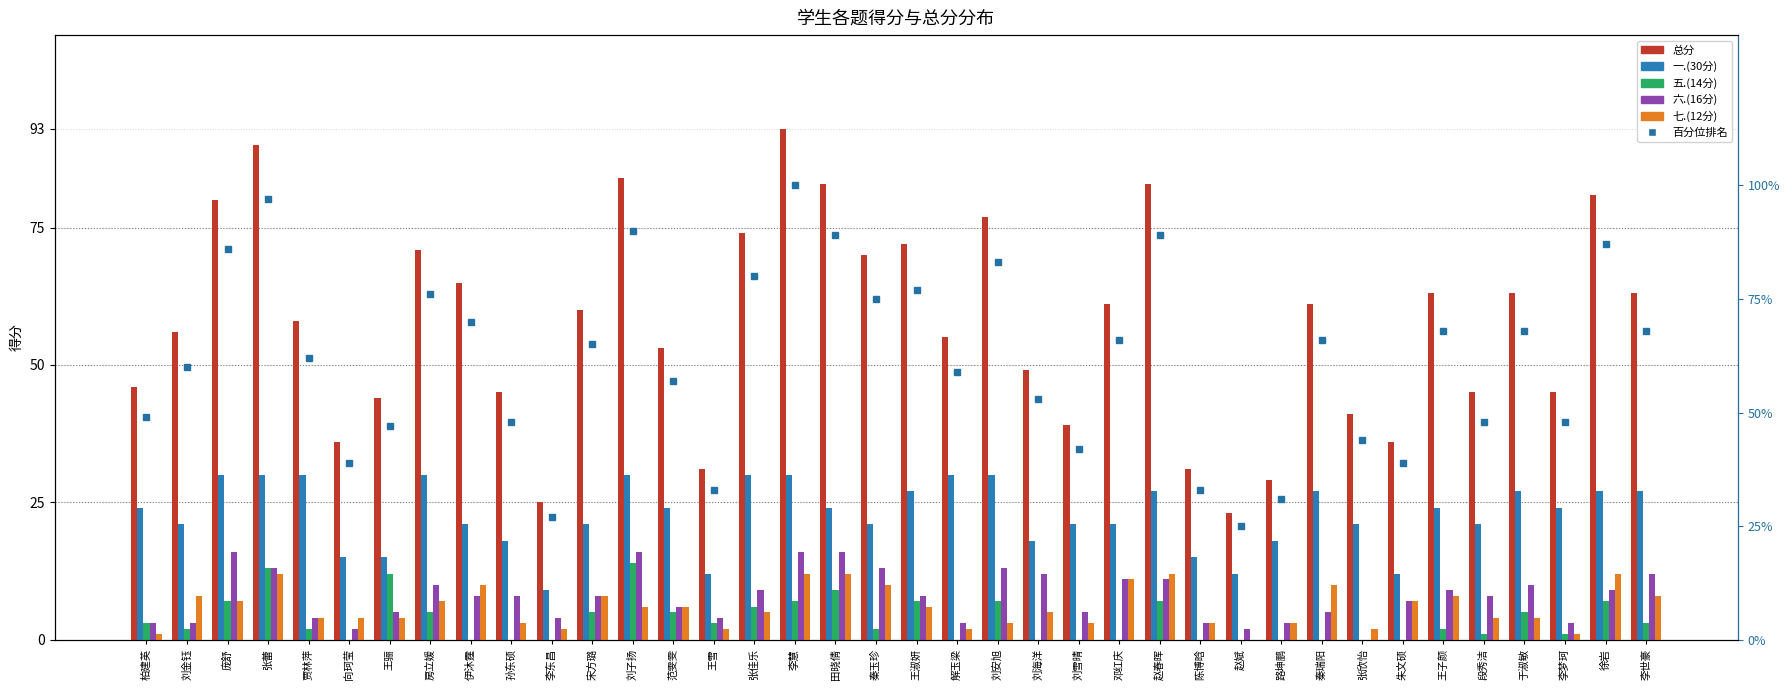

Reading right to left, what are all the values shown in this chart?

总分: 李世豪=63	徐岩=81	李梦珂=45	于淑敏=63	段秀洁=45	王子颜=63	朱文硕=36	张欣怡=41	秦瑞阳=61	路坤鹏=29	赵斌=23	陈博晗=31	赵春晖=83	邓红庆=61	刘雪晴=39	刘海洋=49	刘安旭=77	解玉梁=55	王淑妍=72	秦玉珍=70	田晓倩=83	李慧=93	张佳乐=74	王雪=31	范雯雯=53	刘子扬=84	宋方璐=60	李东昌=25	孙东硕=45	伊沐霆=65	房立媛=71	王骊=44	向珂莹=36	贾林萍=58	张蕾=90	庞舒=80	刘金钰=56	柏建英=46
一.(30分): 李世豪=27	徐岩=27	李梦珂=24	于淑敏=27	段秀洁=21	王子颜=24	朱文硕=12	张欣怡=21	秦瑞阳=27	路坤鹏=18	赵斌=12	陈博晗=15	赵春晖=27	邓红庆=21	刘雪晴=21	刘海洋=18	刘安旭=30	解玉梁=30	王淑妍=27	秦玉珍=21	田晓倩=24	李慧=30	张佳乐=30	王雪=12	范雯雯=24	刘子扬=30	宋方璐=21	李东昌=9	孙东硕=18	伊沐霆=21	房立媛=30	王骊=15	向珂莹=15	贾林萍=30	张蕾=30	庞舒=30	刘金钰=21	柏建英=24
五.(14分): 李世豪=3	徐岩=7	李梦珂=1	于淑敏=5	段秀洁=1	王子颜=2	朱文硕=0	张欣怡=0	秦瑞阳=0	路坤鹏=0	赵斌=0	陈博晗=0	赵春晖=7	邓红庆=0	刘雪晴=0	刘海洋=0	刘安旭=7	解玉梁=0	王淑妍=7	秦玉珍=2	田晓倩=9	李慧=7	张佳乐=6	王雪=3	范雯雯=5	刘子扬=14	宋方璐=5	李东昌=0	孙东硕=0	伊沐霆=0	房立媛=5	王骊=12	向珂莹=0	贾林萍=2	张蕾=13	庞舒=7	刘金钰=2	柏建英=3
六.(16分): 李世豪=12	徐岩=9	李梦珂=3	于淑敏=10	段秀洁=8	王子颜=9	朱文硕=7	张欣怡=0	秦瑞阳=5	路坤鹏=3	赵斌=2	陈博晗=3	赵春晖=11	邓红庆=11	刘雪晴=5	刘海洋=12	刘安旭=13	解玉梁=3	王淑妍=8	秦玉珍=13	田晓倩=16	李慧=16	张佳乐=9	王雪=4	范雯雯=6	刘子扬=16	宋方璐=8	李东昌=4	孙东硕=8	伊沐霆=8	房立媛=10	王骊=5	向珂莹=2	贾林萍=4	张蕾=13	庞舒=16	刘金钰=3	柏建英=3
七.(12分): 李世豪=8	徐岩=12	李梦珂=1	于淑敏=4	段秀洁=4	王子颜=8	朱文硕=7	张欣怡=2	秦瑞阳=10	路坤鹏=3	赵斌=0	陈博晗=3	赵春晖=12	邓红庆=11	刘雪晴=3	刘海洋=5	刘安旭=3	解玉梁=2	王淑妍=6	秦玉珍=10	田晓倩=12	李慧=12	张佳乐=5	王雪=2	范雯雯=6	刘子扬=6	宋方璐=8	李东昌=2	孙东硕=3	伊沐霆=10	房立媛=7	王骊=4	向珂莹=4	贾林萍=4	张蕾=12	庞舒=7	刘金钰=8	柏建英=1
百分位排名: 李世豪=68	徐岩=87	李梦珂=48	于淑敏=68	段秀洁=48	王子颜=68	朱文硕=39	张欣怡=44	秦瑞阳=66	路坤鹏=31	赵斌=25	陈博晗=33	赵春晖=89	邓红庆=66	刘雪晴=42	刘海洋=53	刘安旭=83	解玉梁=59	王淑妍=77	秦玉珍=75	田晓倩=89	李慧=100	张佳乐=80	王雪=33	范雯雯=57	刘子扬=90	宋方璐=65	李东昌=27	孙东硕=48	伊沐霆=70	房立媛=76	王骊=47	向珂莹=39	贾林萍=62	张蕾=97	庞舒=86	刘金钰=60	柏建英=49